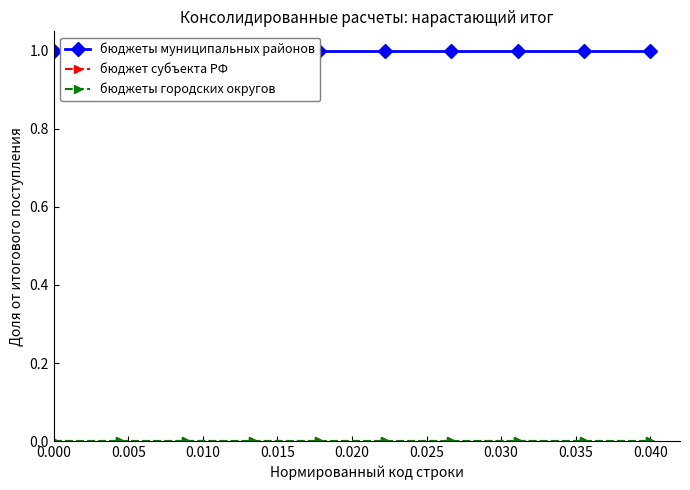

Reading left to right, transcribe all the data shown in this chart.

бюджеты муниципальных районов: 1	1	1	1	1	1	1	1	1	1
бюджет субъекта РФ: 0	0	0	0	0	0	0	0	0	0
бюджеты городских округов: 0	0	0	0	0	0	0	0	0	0